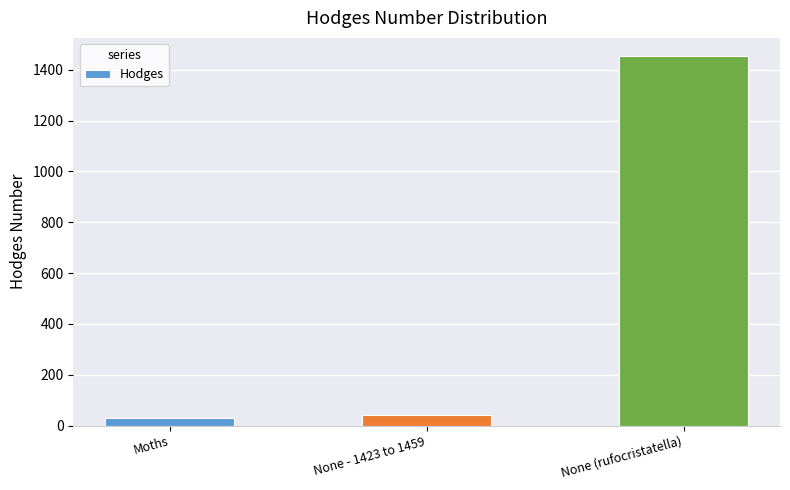

What is the minimum value shown in the chart?

29.0